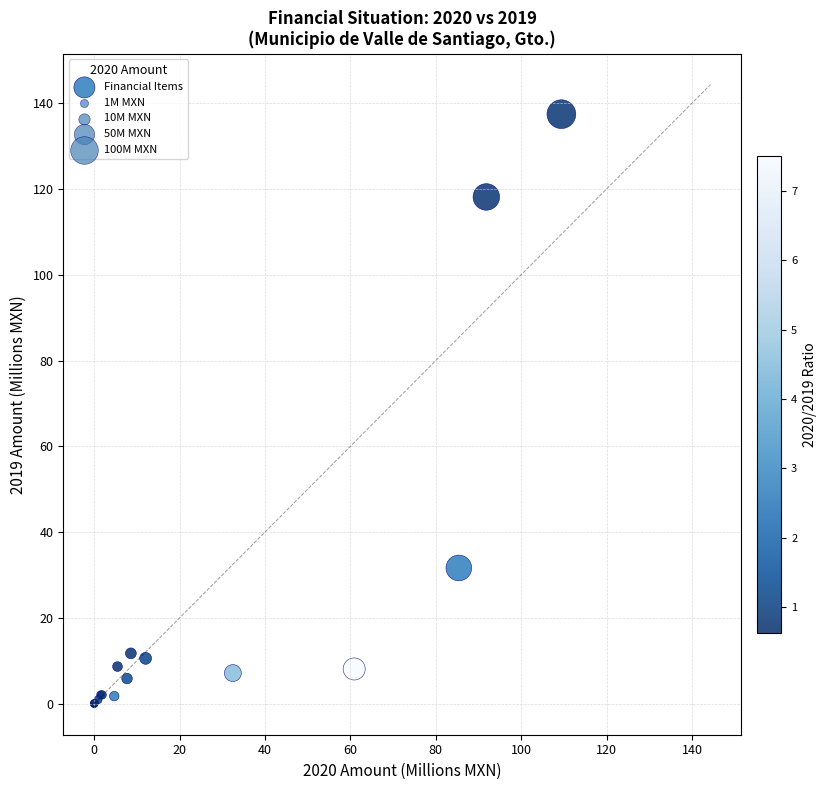

What Y value in the scatter plot is closest to 68?

31.7